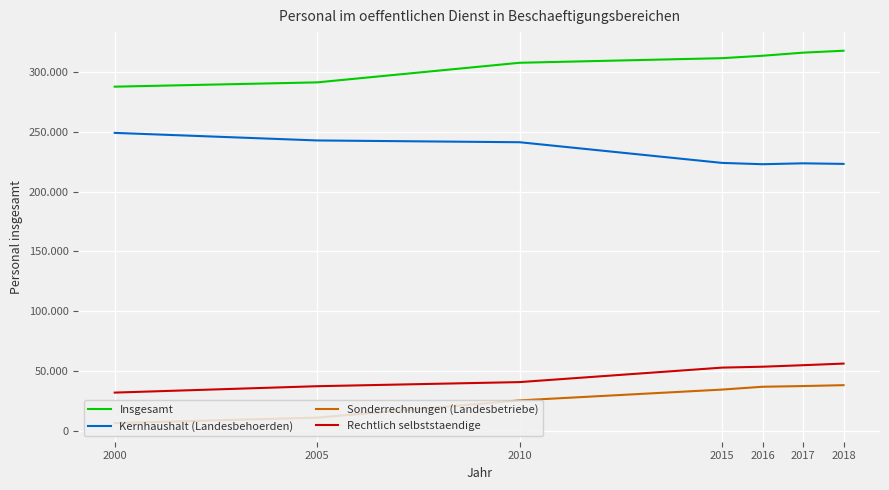

What are all the series names shown in the legend?

Insgesamt, Kernhaushalt (Landesbehoerden), Sonderrechnungen (Landesbetriebe), Rechtlich selbststaendige